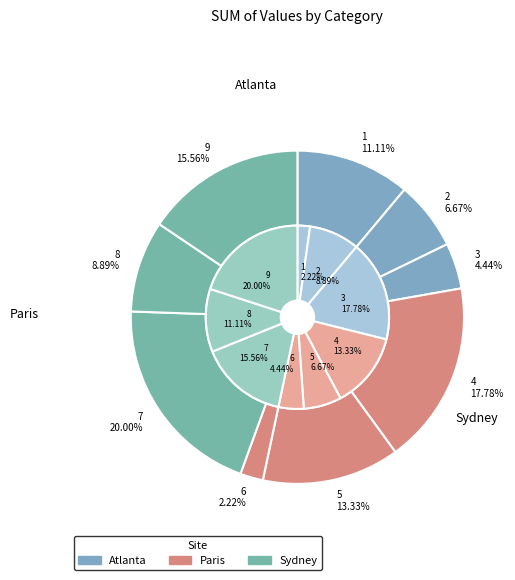

To the nearest percent, what is the difference between the largest and smallest slice percentages?

18%